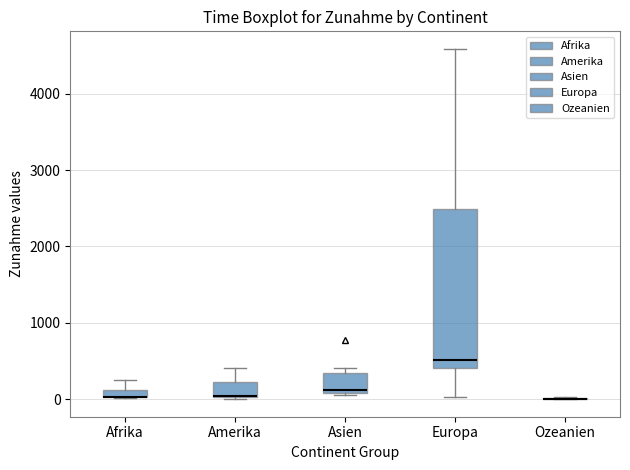

Where does the upper whisker of the box for Afrika end on the y-axis? The values are not printed on the chart, so give them approximately, as read against the axis.

300